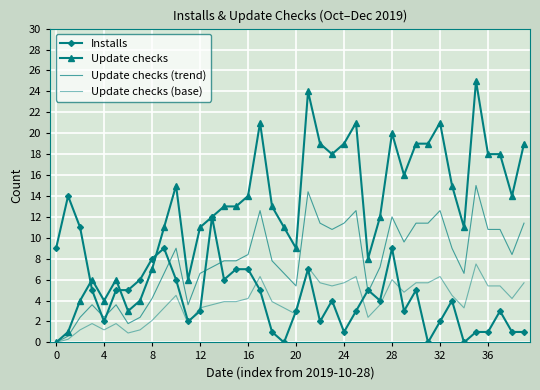

What is the value of the Update checks point at the 30th from the left?

16.0